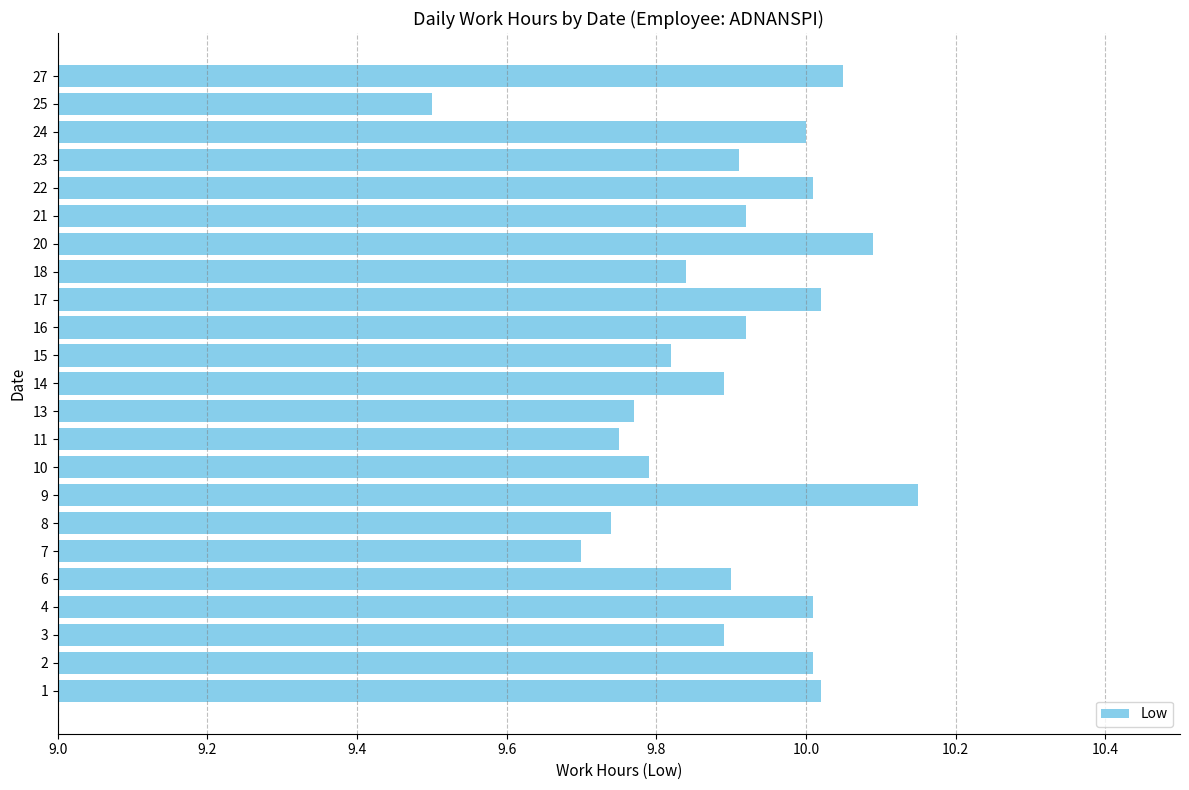

Where is the data nearest to the value 9?

25